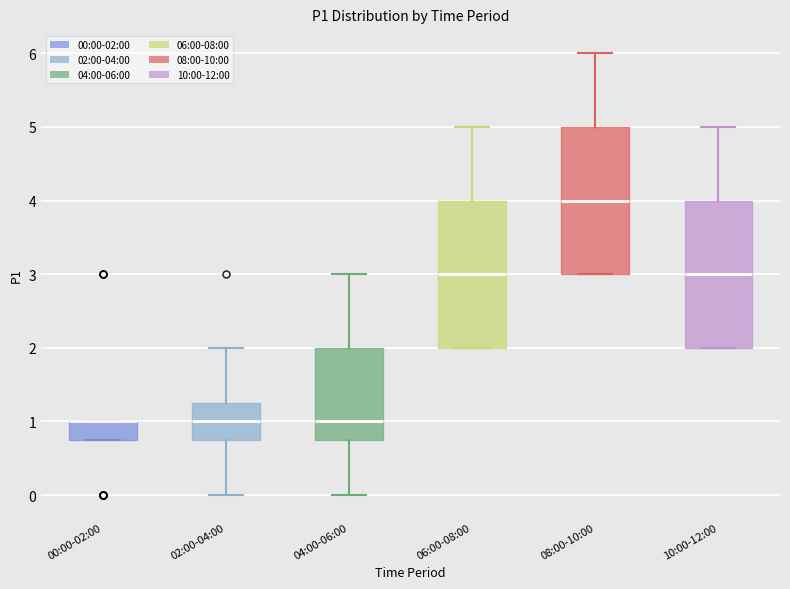

Reading left to right, read every box against the y-axis: the position of its median line, the range the box covers, and the ends of its whiskers. The values are not printed on the chart, so give them approximately, as read against the axis.

00:00-02:00: median 1.0 (drawn on the box's upper edge), box 0.8 to 1.0, whiskers 0.8 to 1.0
02:00-04:00: median 1.0, box 0.8 to 1.3, whiskers 0.0 to 2.0
04:00-06:00: median 1.0, box 0.8 to 2.0, whiskers 0.0 to 3.0
06:00-08:00: median 3.0, box 2.0 to 4.0, whiskers 2.0 to 5.0
08:00-10:00: median 4.0, box 3.0 to 5.0, whiskers 3.0 to 6.0
10:00-12:00: median 3.0, box 2.0 to 4.0, whiskers 2.0 to 5.0